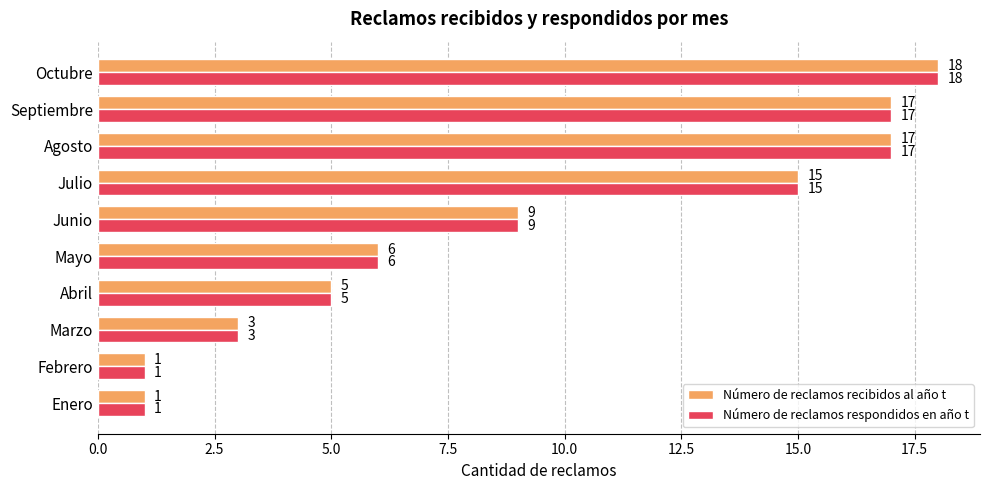

What is the minimum value shown in the chart?

1